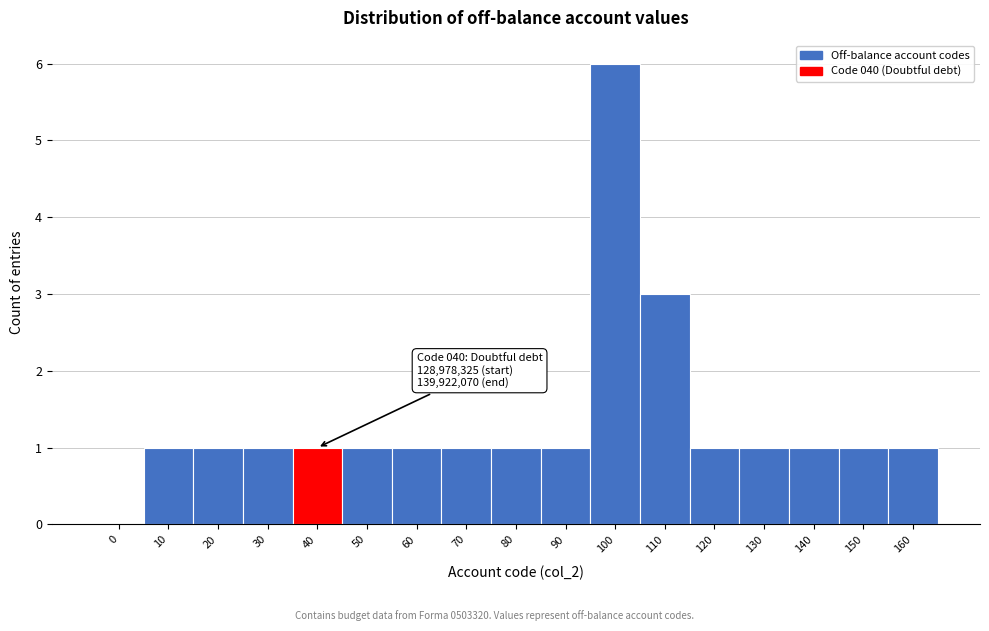

Reading left to right, transcribe all the data shown in this chart.

0=0	10=1	20=1	30=1	40=1	50=1	60=1	70=1	80=1	90=1	100=6	110=3	120=1	130=1	140=1	150=1	160=1